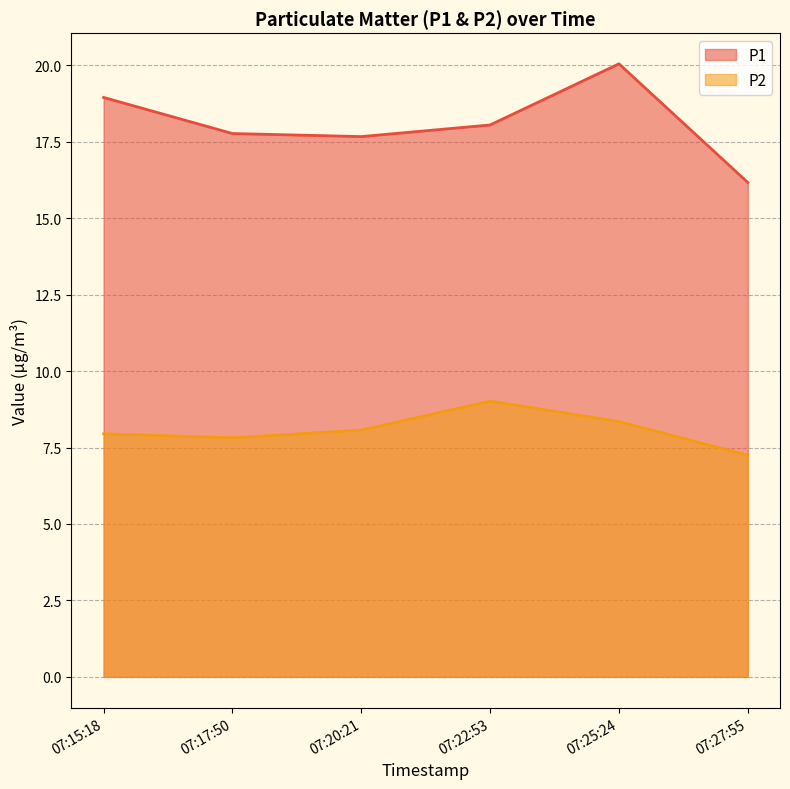

At how many categories does at least one series exceed 15?

6